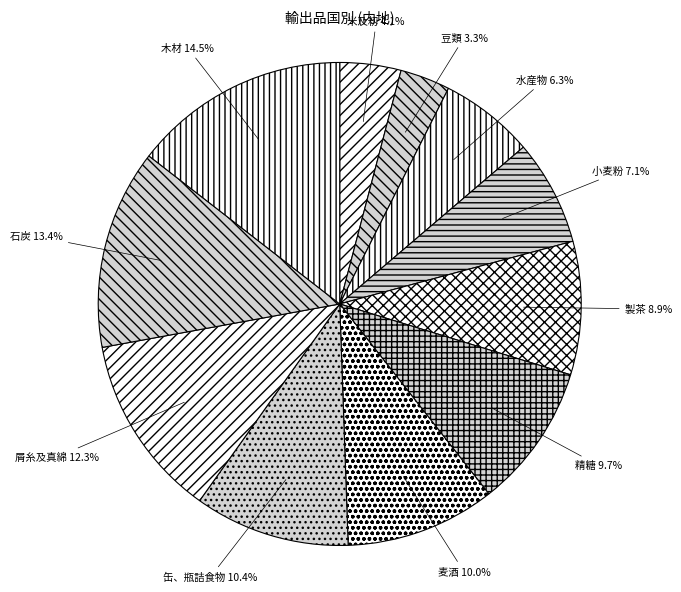

Between 豆類 and 水産物, which is larger?

水産物